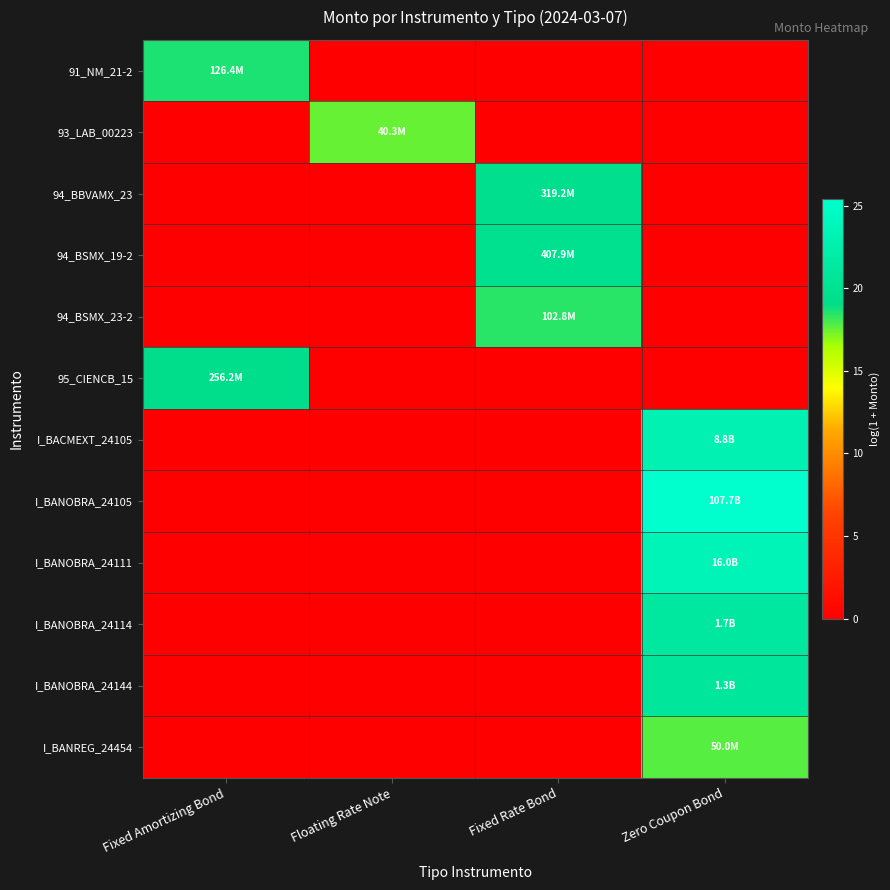

Which series has the largest total across all categories?

I_BANOBRA_24105